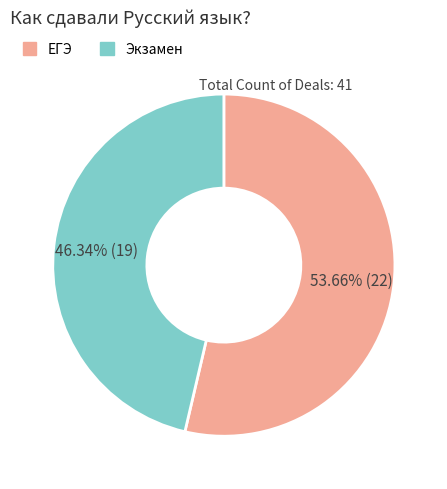

To the nearest percent, what is the difference between the ЕГЭ and Экзамен slice percentages?

7%